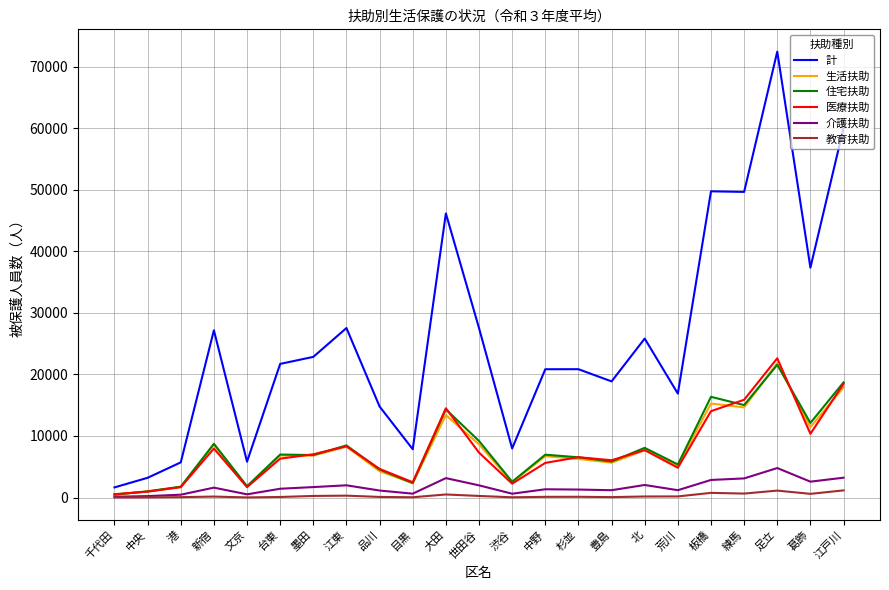

The 住宅扶助 series shows 8075 at 北. True or false?

True